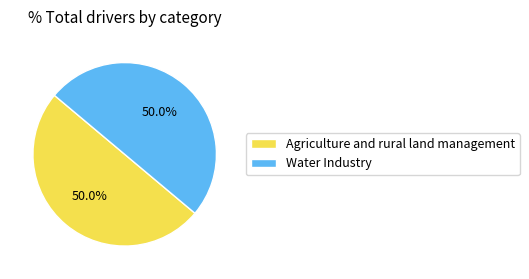

What is the ratio of the value at Agriculture and rural land management to the value at Water Industry?

1.0